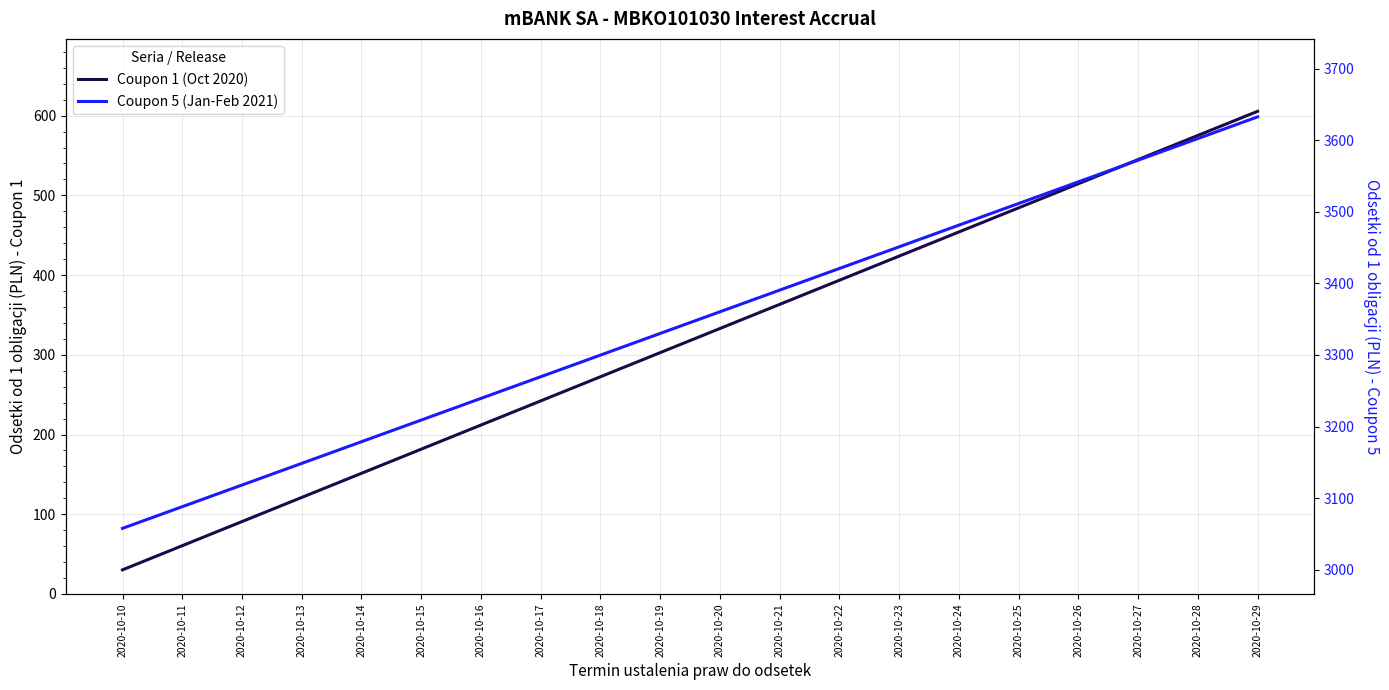

What is the difference between the highest and lowest values at 2020-10-25?

3027.4